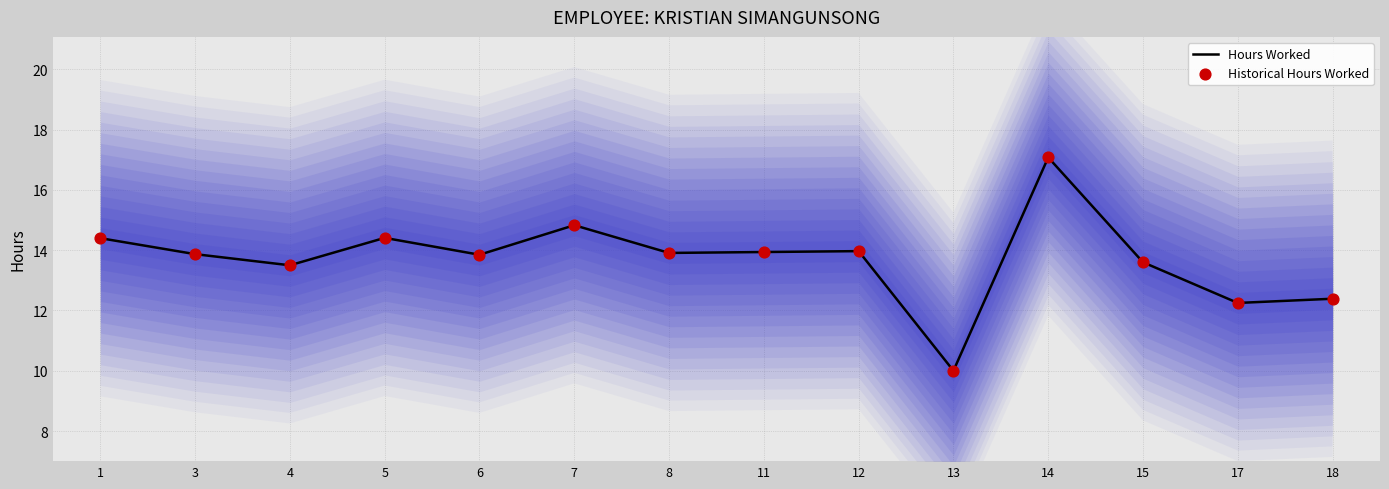

What is the total value across all series at 6?

27.7